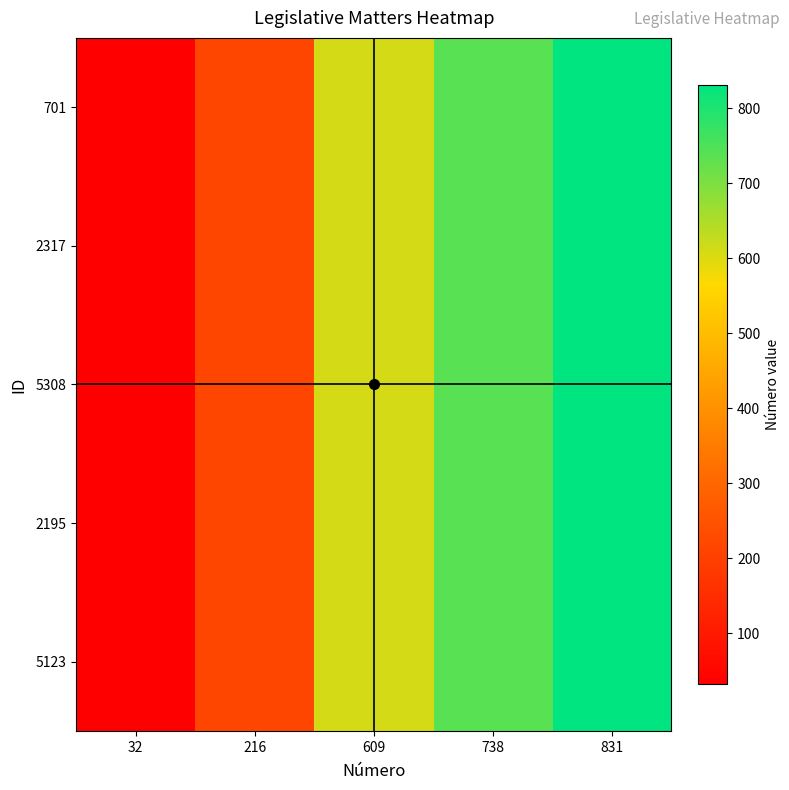

How many categories are shown in the chart?

5